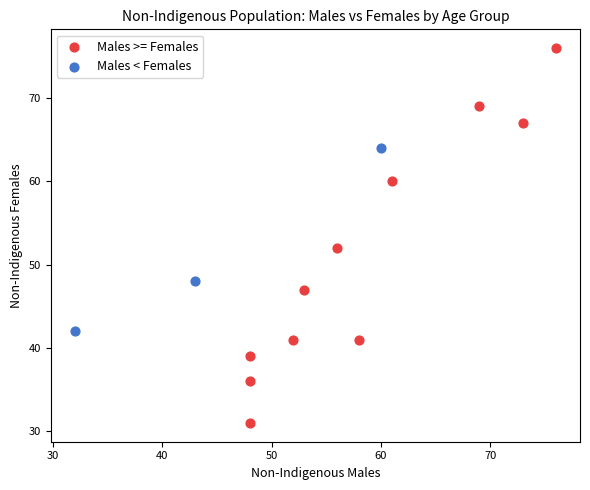

Which series has the widest spread of Y values?

Males >= Females